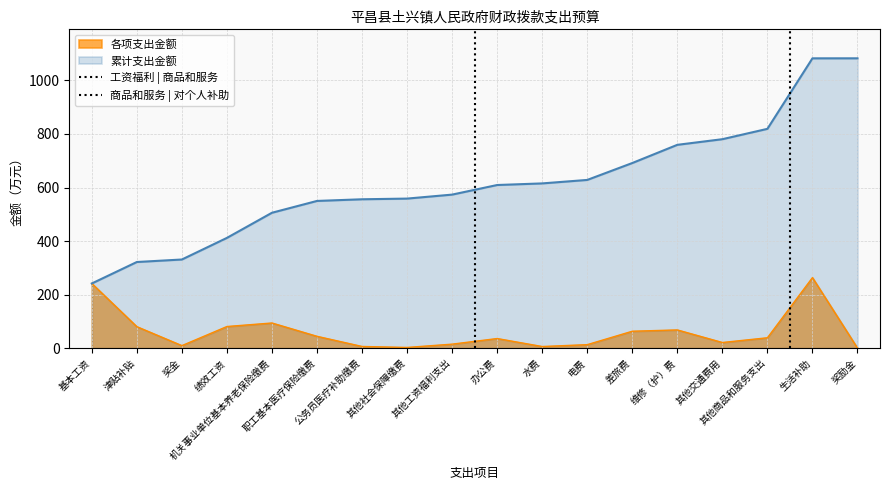

At which label does 商品和服务 | 对个人补助 reach its minimum?

基本工资